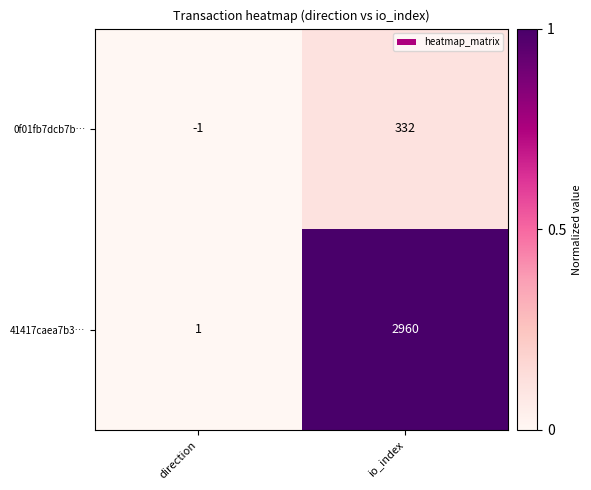

Count the number of categories in the chart.

2